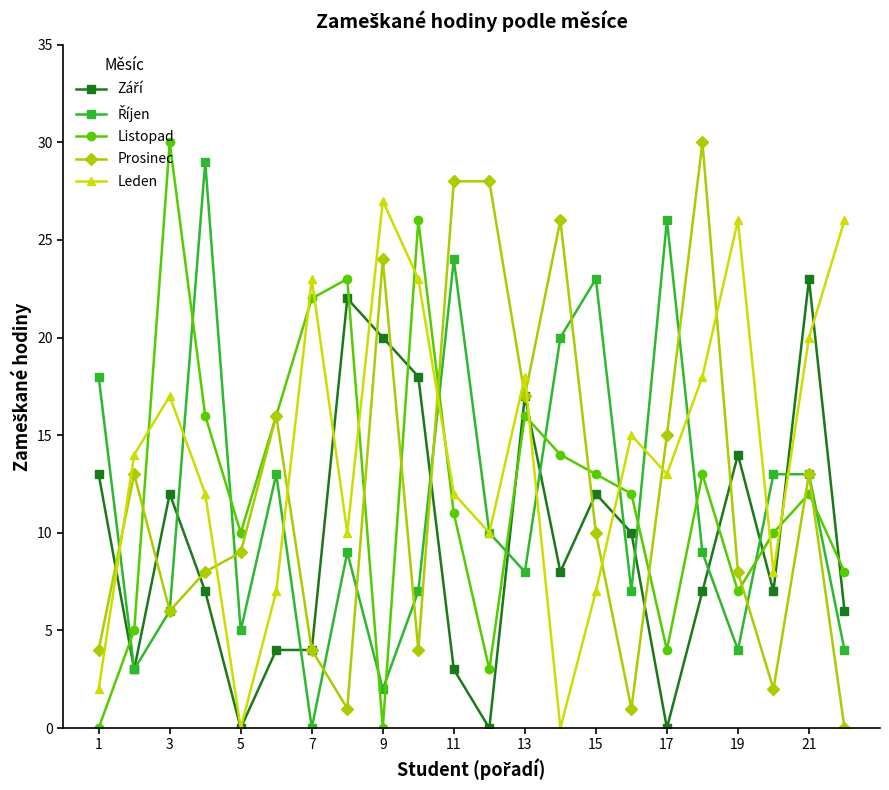

True or false: Leden and Prosinec intersect in this chart.

True